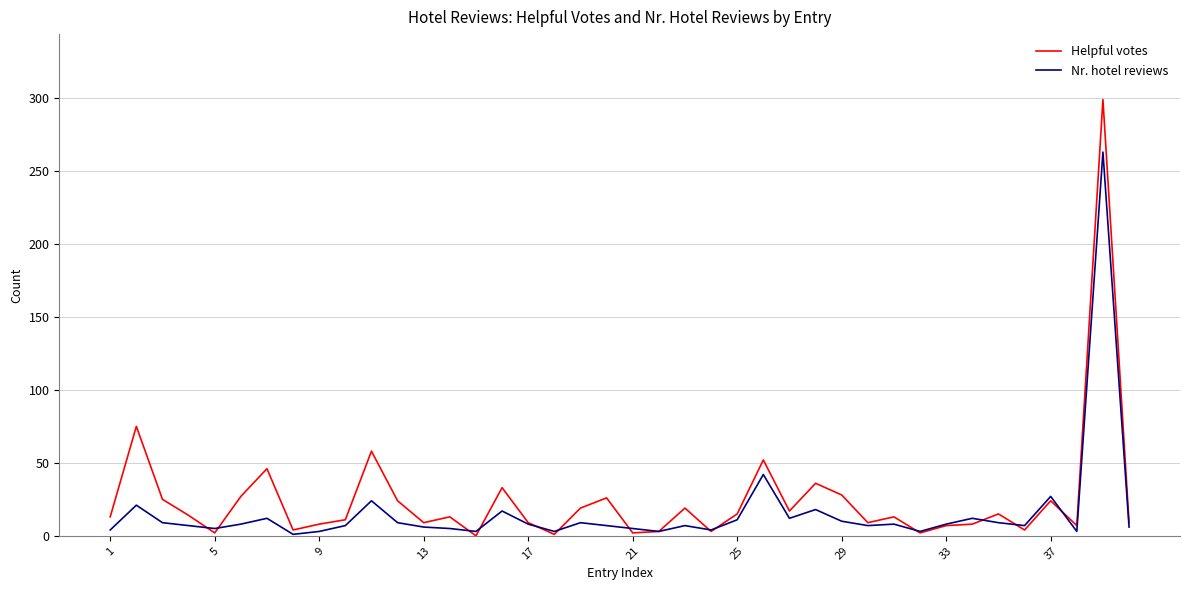

What is the greatest value displayed?

299